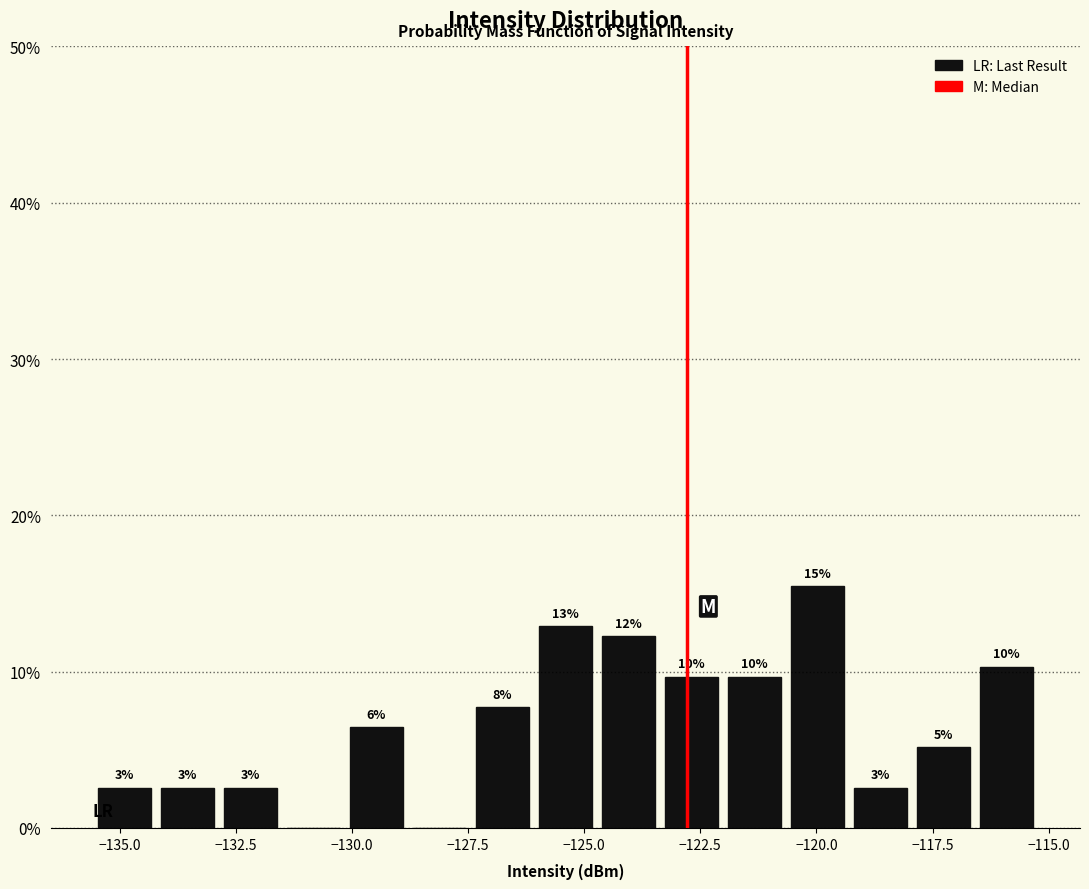

Around what value on the x-axis is the tallest bar? Give the approximate position of its centre, as read against the axis.

-120.0